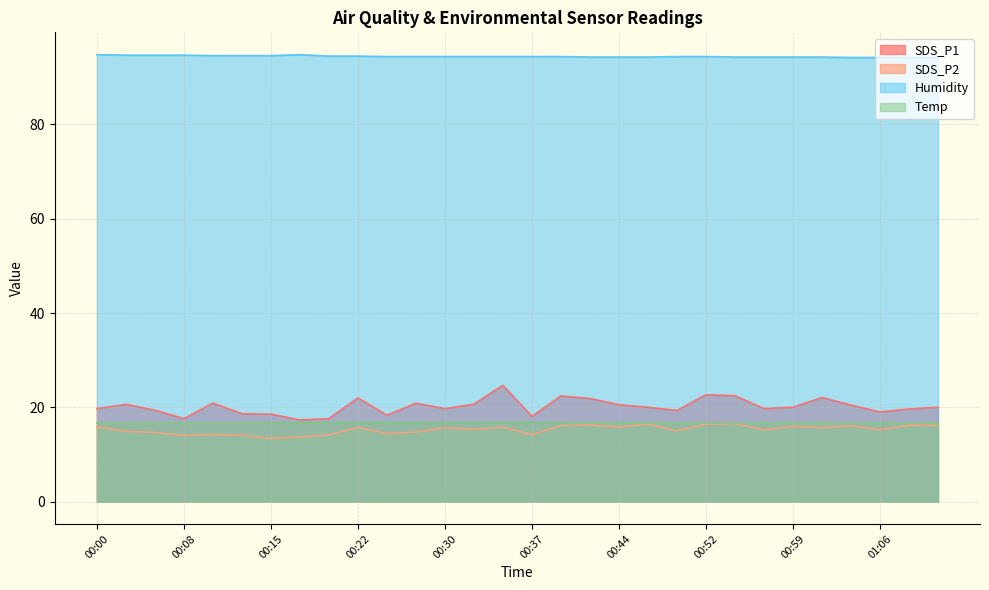

What are all the series names shown in the legend?

SDS_P1, SDS_P2, Humidity, Temp